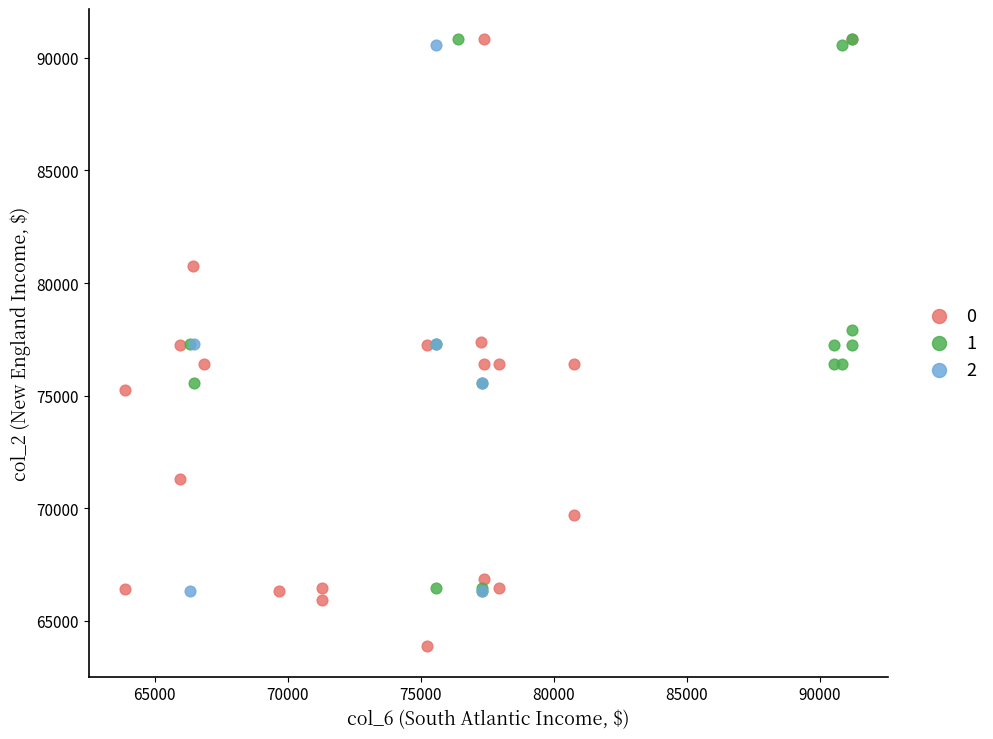

What are all the series names shown in the legend?

0, 1, 2